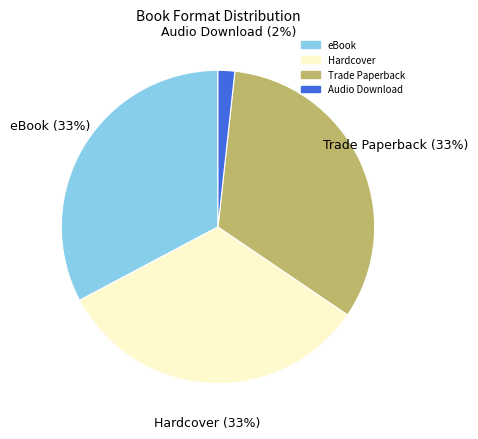

Which category has the smallest portion of the pie?

Audio Download